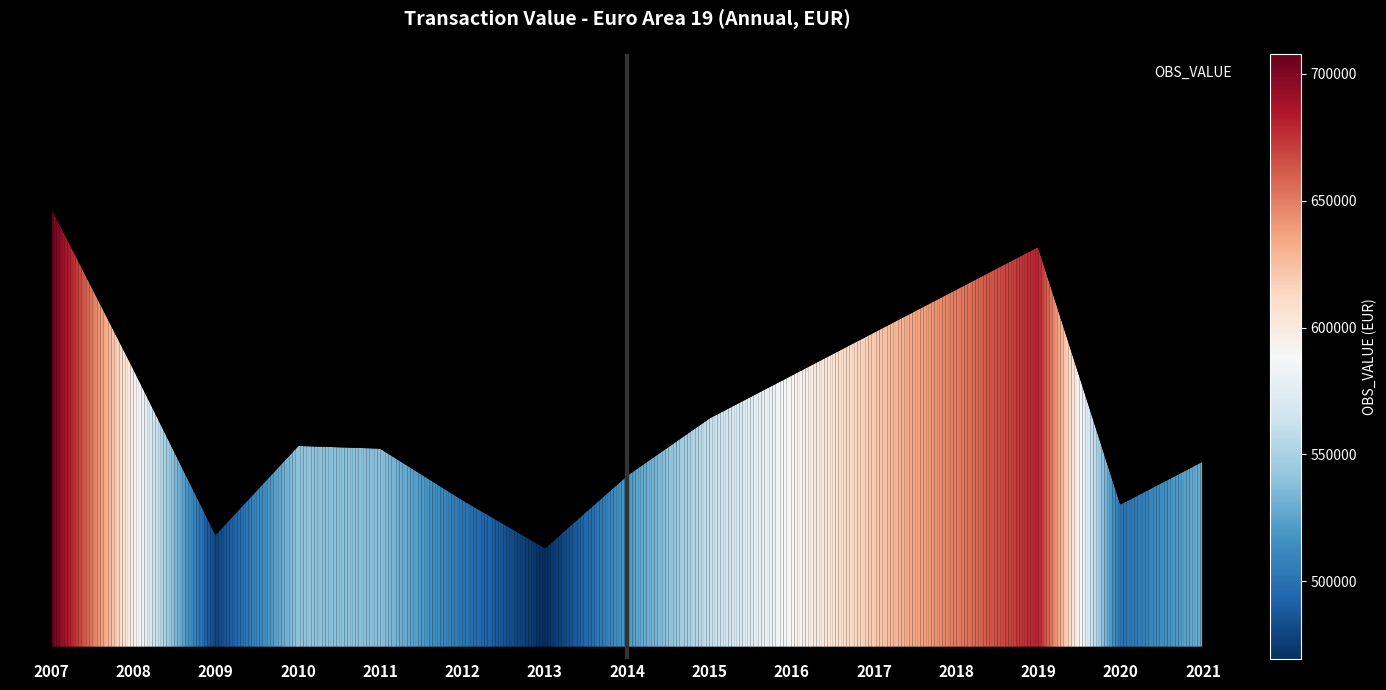

Reading right to left, extract all data points from this chart.

2021=530000.0	2020=500000.0	2019=680000.0	2018=650000.0	2017=620000.0	2016=590000.0	2015=560000.0	2014=520000.0	2013=469344.1	2012=502826.0	2011=538836.8	2010=540717.6	2009=478946.3	2008=594979.1	2007=707909.4